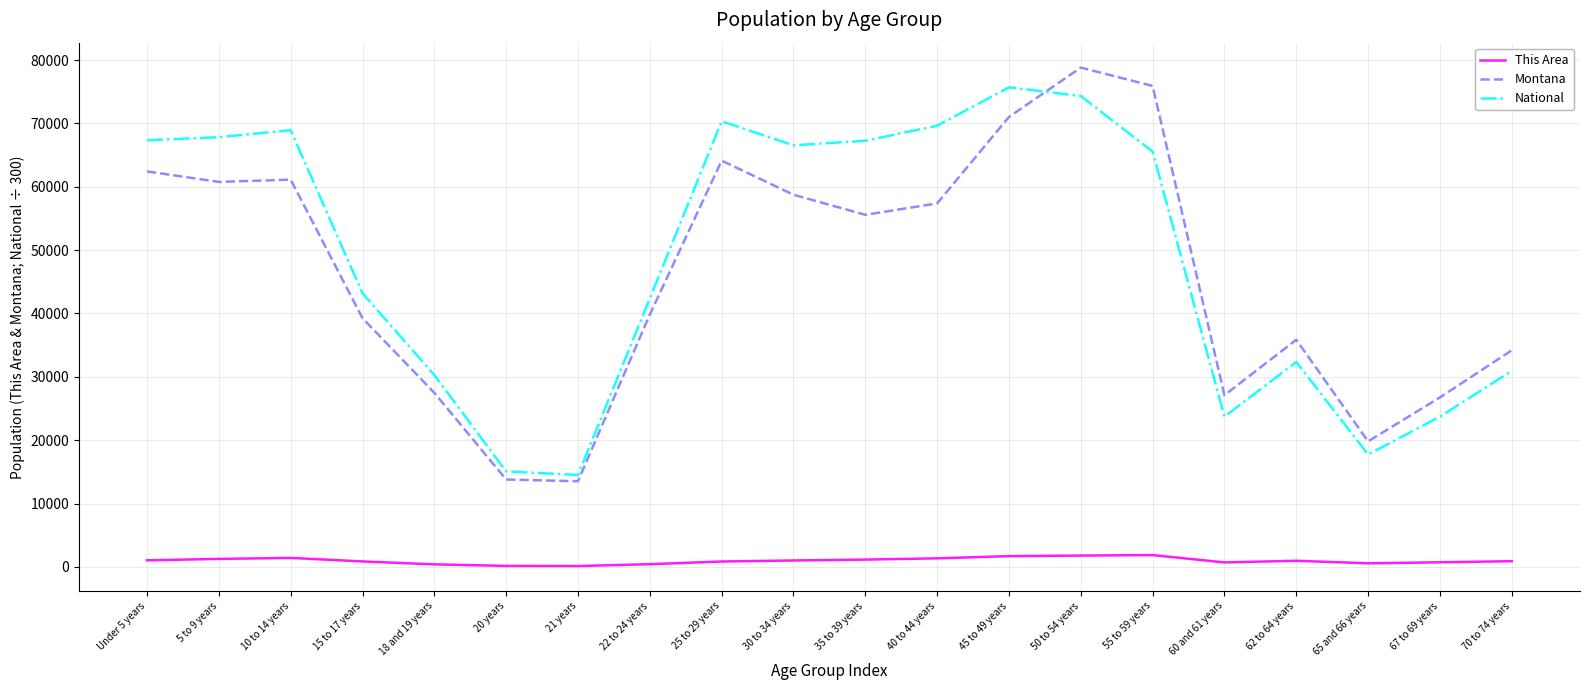

True or false: National and This Area cross at least once.

False